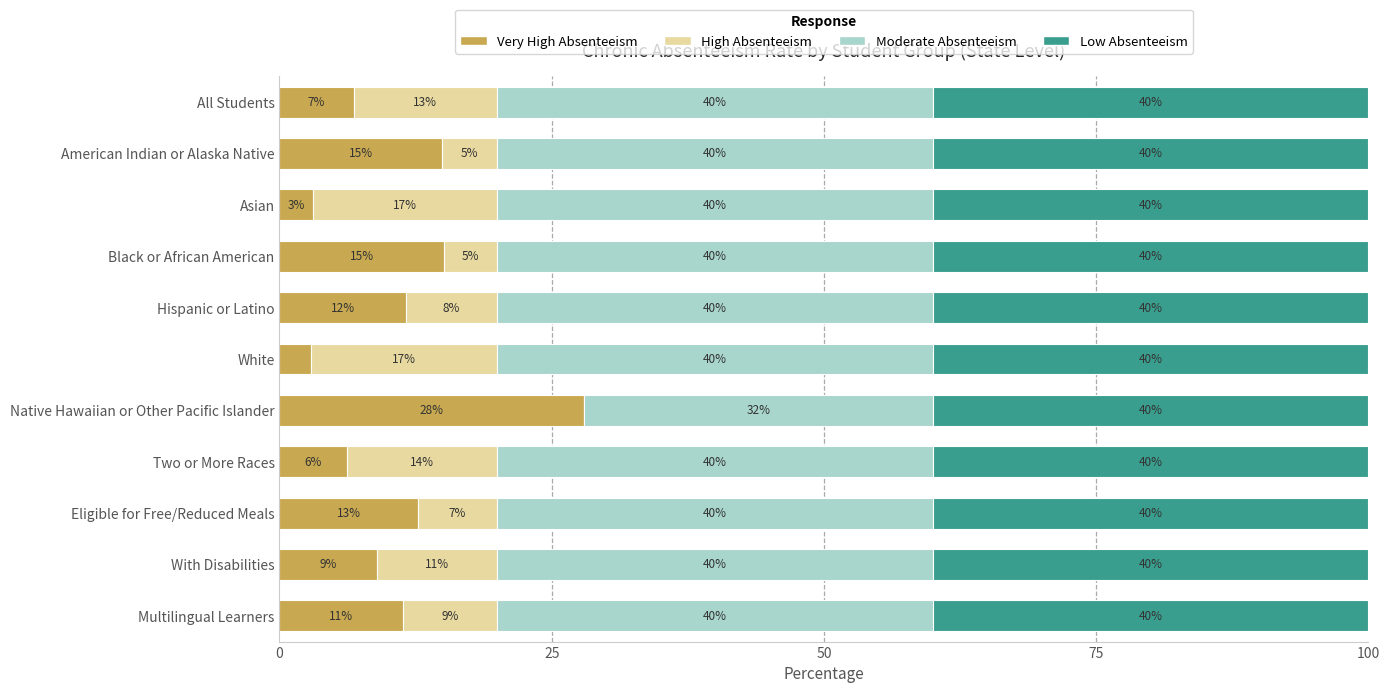

Count the number of data series in this chart.

4